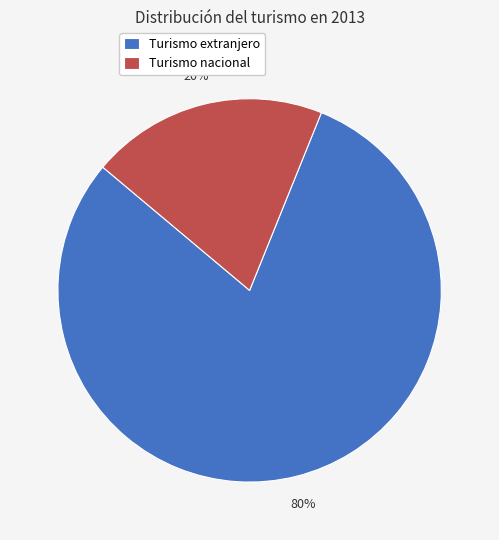

Rank the categories by value from lowest to highest.

Turismo nacional, Turismo extranjero